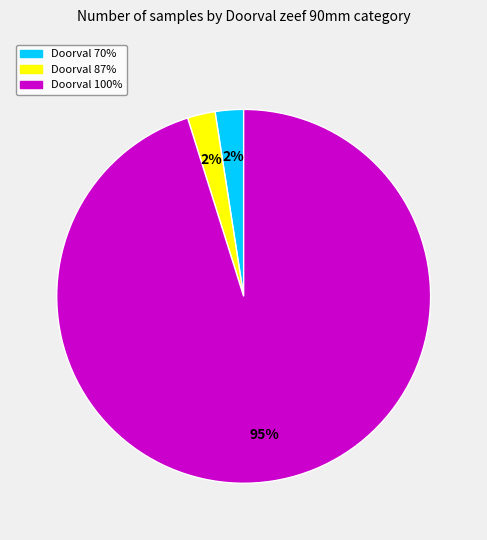

Does any single category account for the majority?

Yes